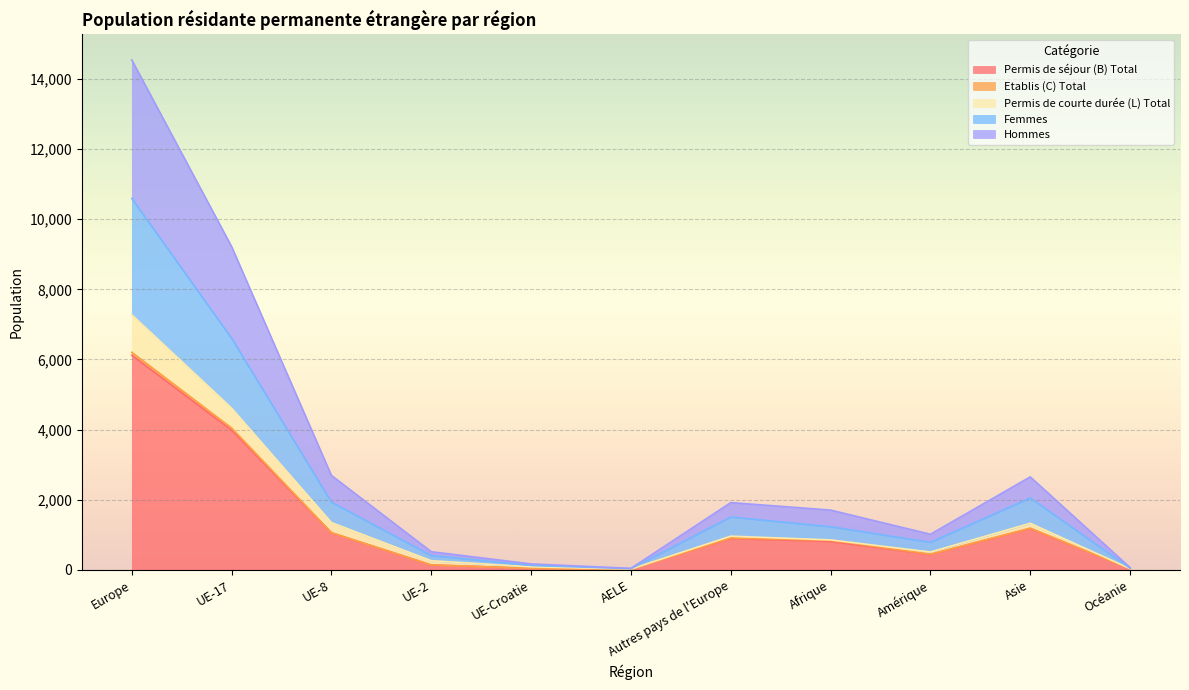

Which category has the highest value in the Permis de séjour (B) Total series?

Europe